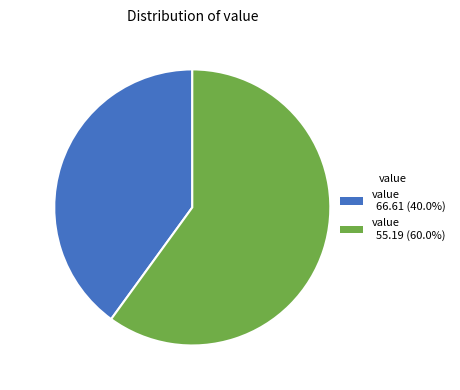

Does 40.0% account for over 50% of the chart?

No